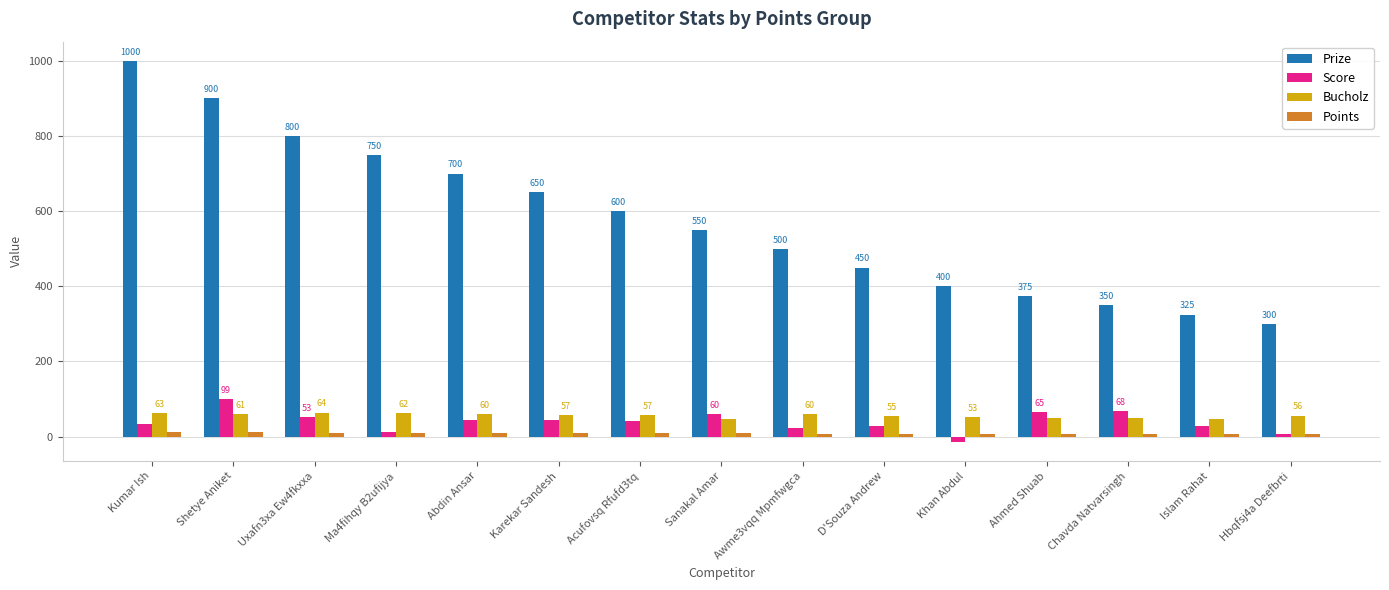

Read the Bucholz value at Sanakal Amar, to the nearest 5.

45